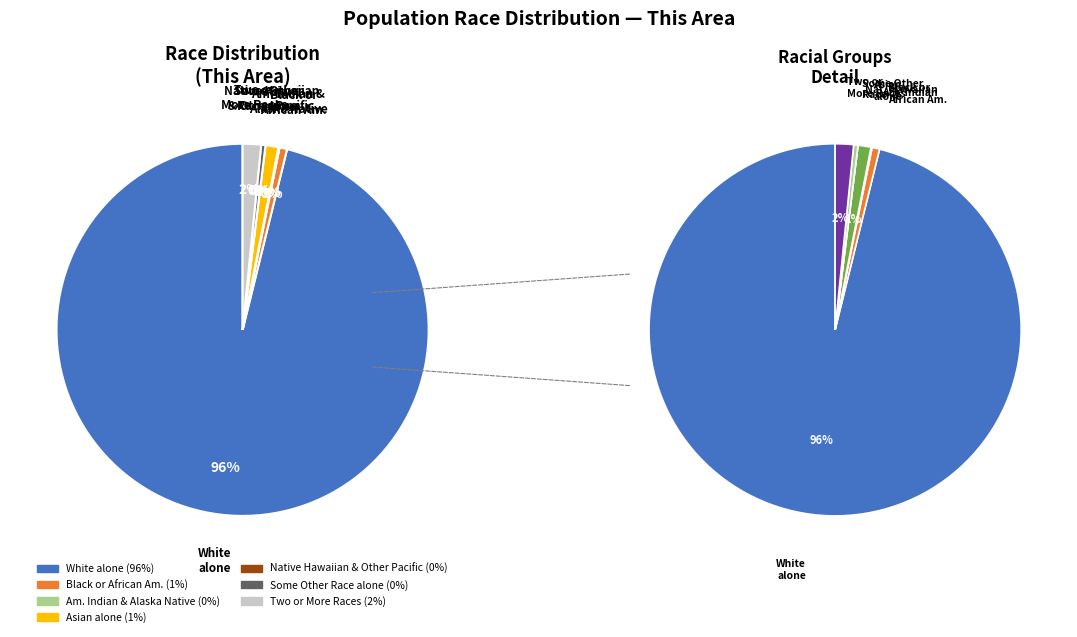

The Two or More Races slice represents 2% of the pie. True or false?

True